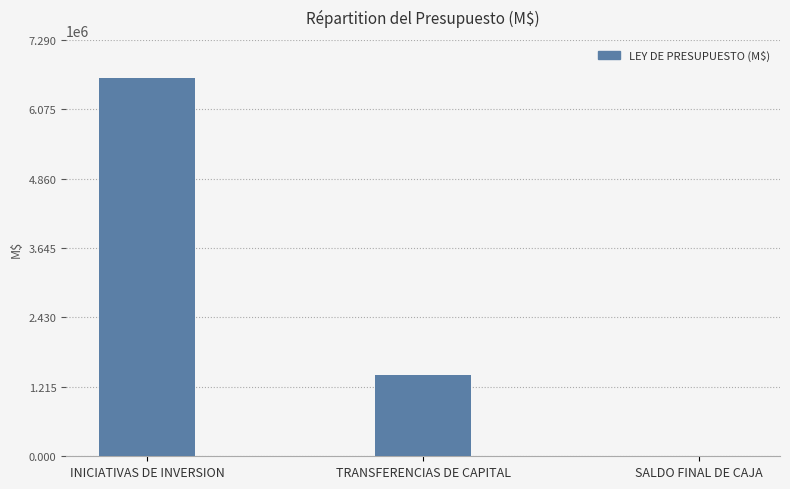

Between TRANSFERENCIAS DE CAPITAL and SALDO FINAL DE CAJA, which is larger?

TRANSFERENCIAS DE CAPITAL